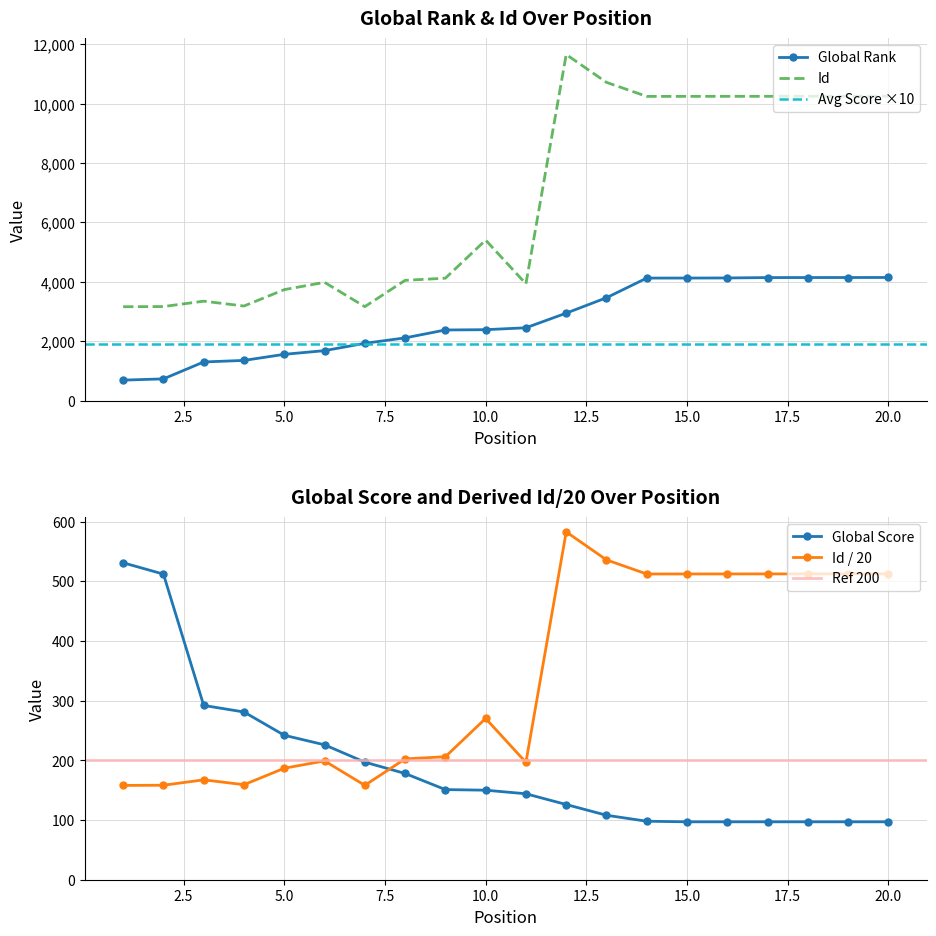

The value of Global Rank at 13 is 3463. True or false?

True